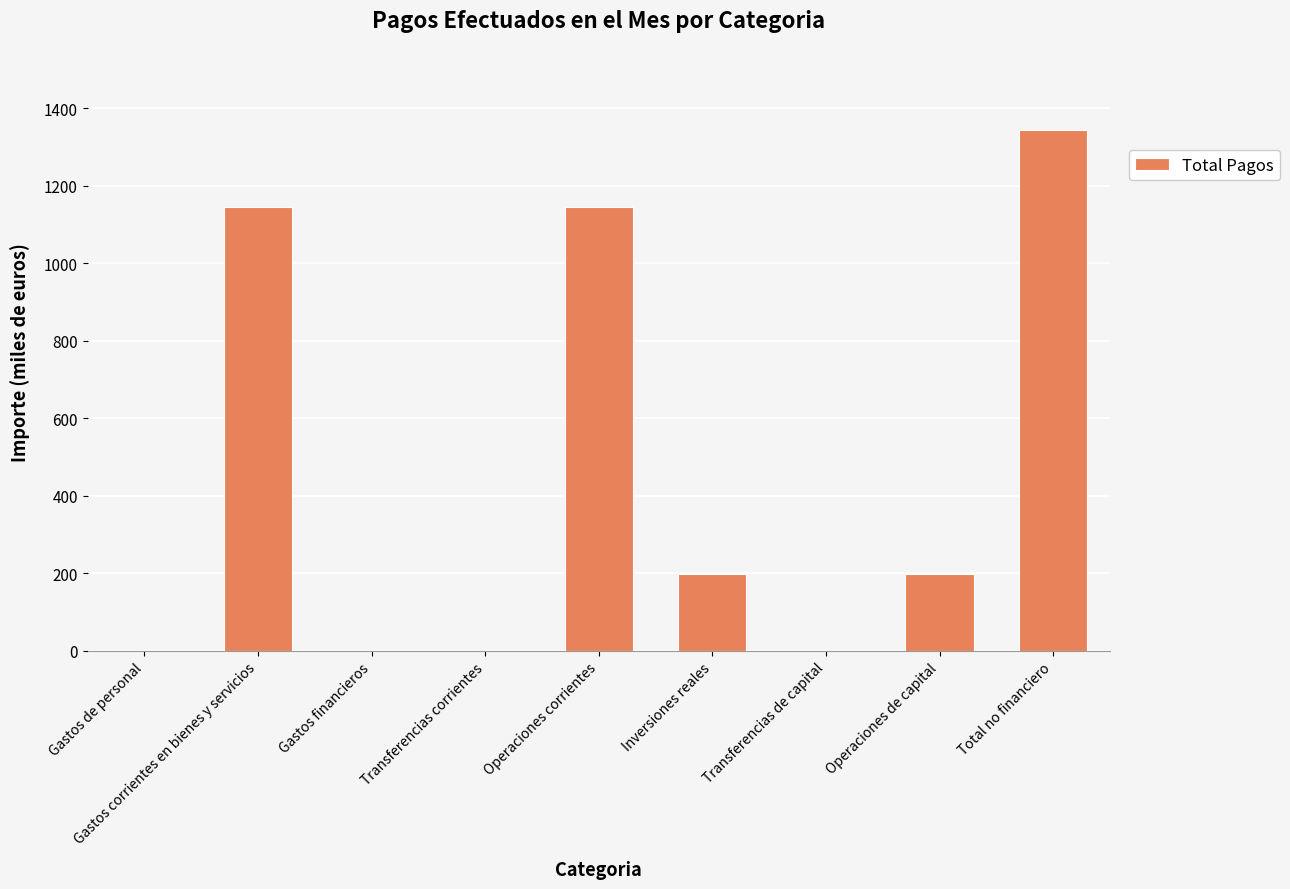

Are the bars grouped side by side (vs. stacked)?

No